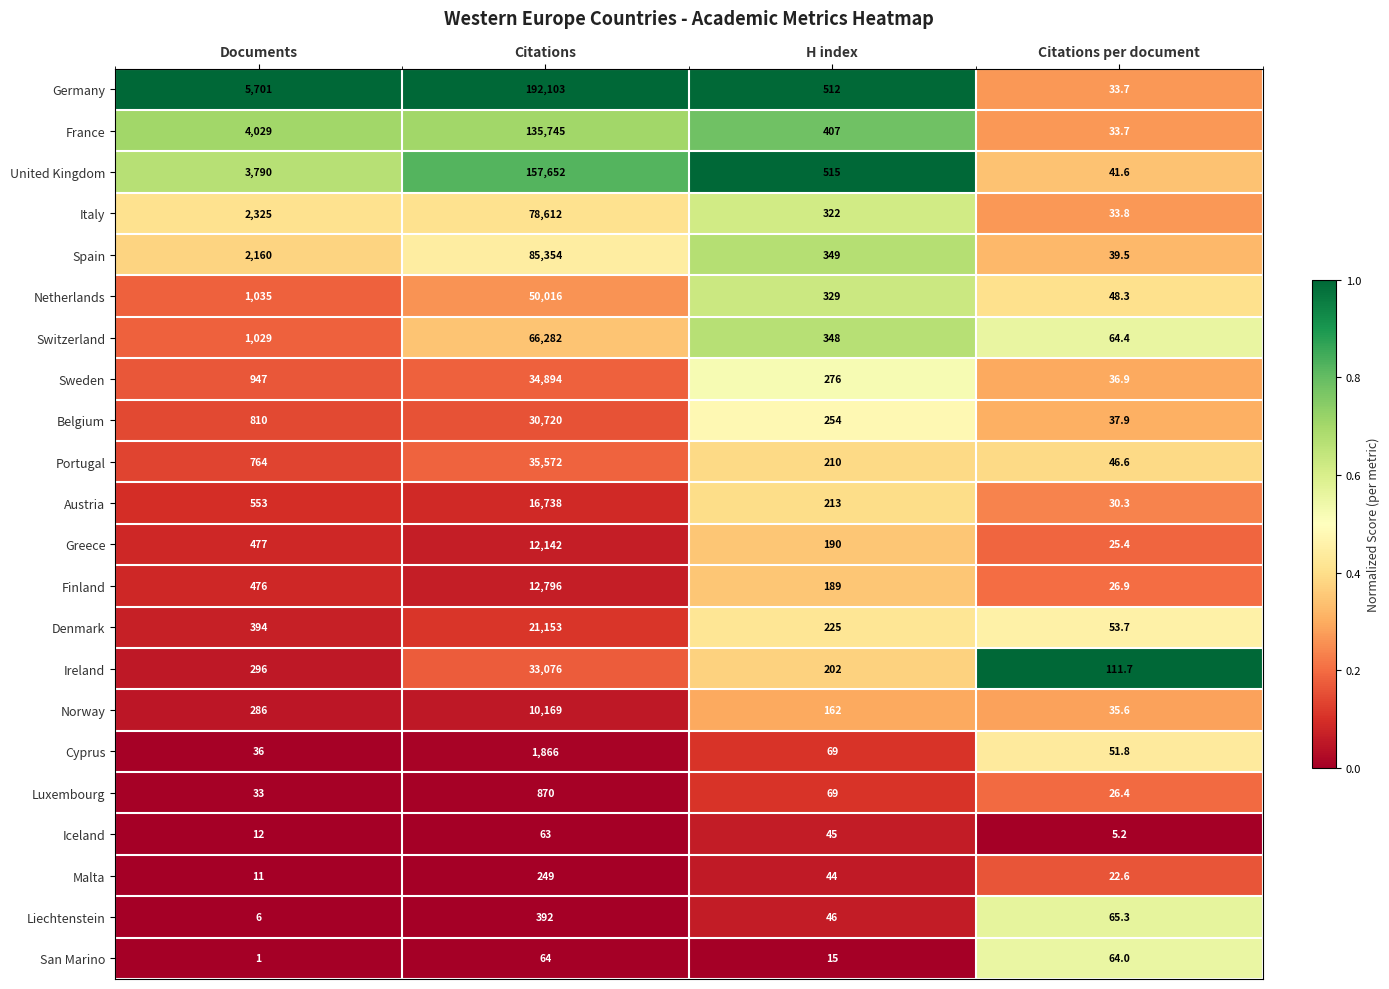

Which series has the largest total across all categories?

Germany